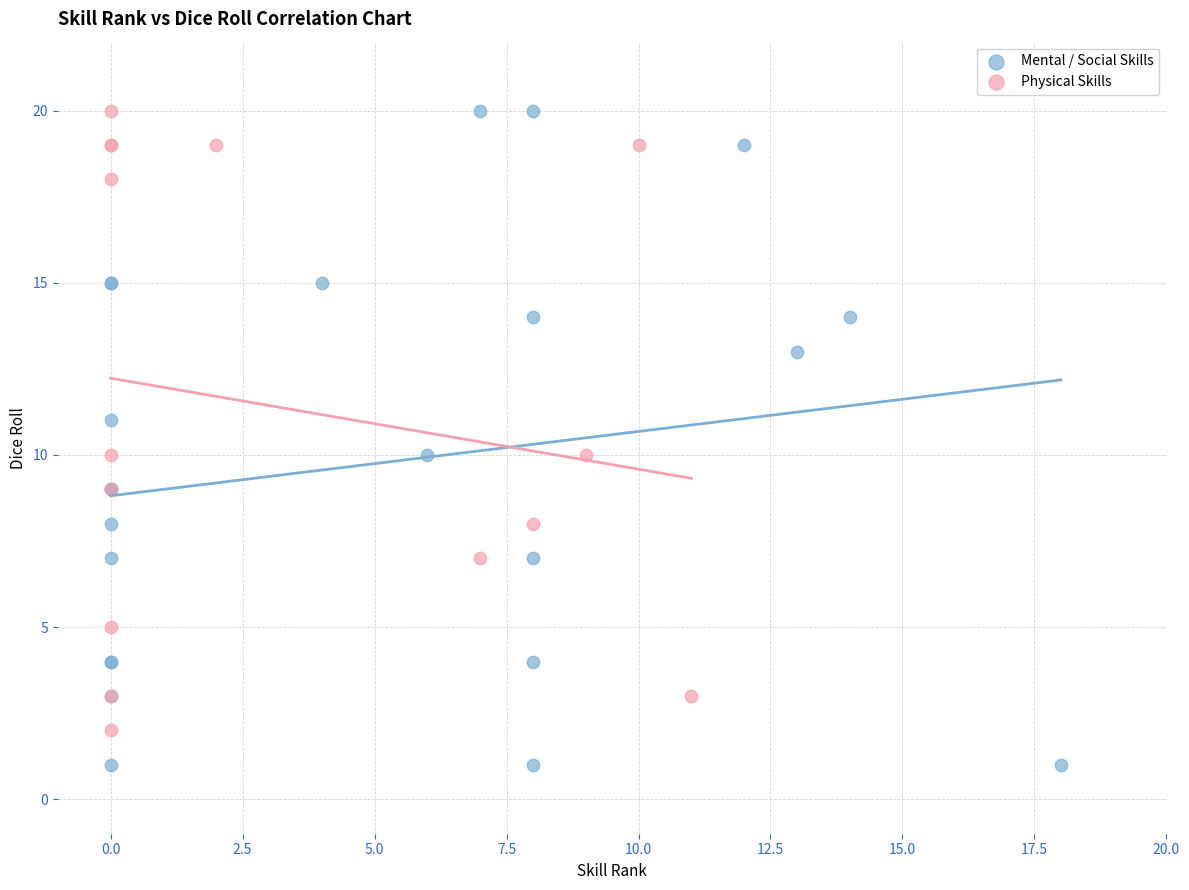

Which series has the widest spread of Y values?

Mental / Social Skills